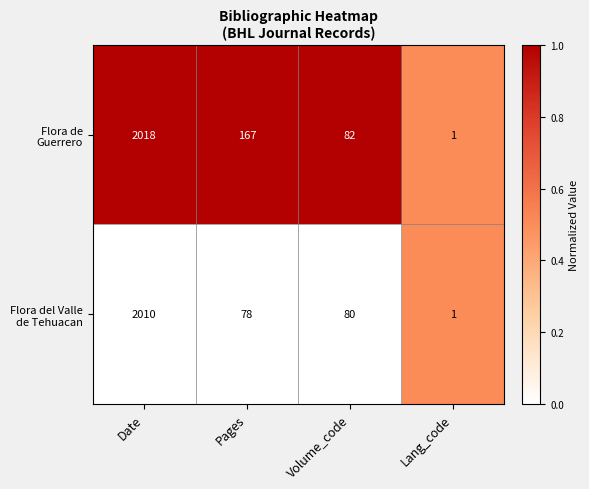

What is the maximum value shown in the chart?

2018